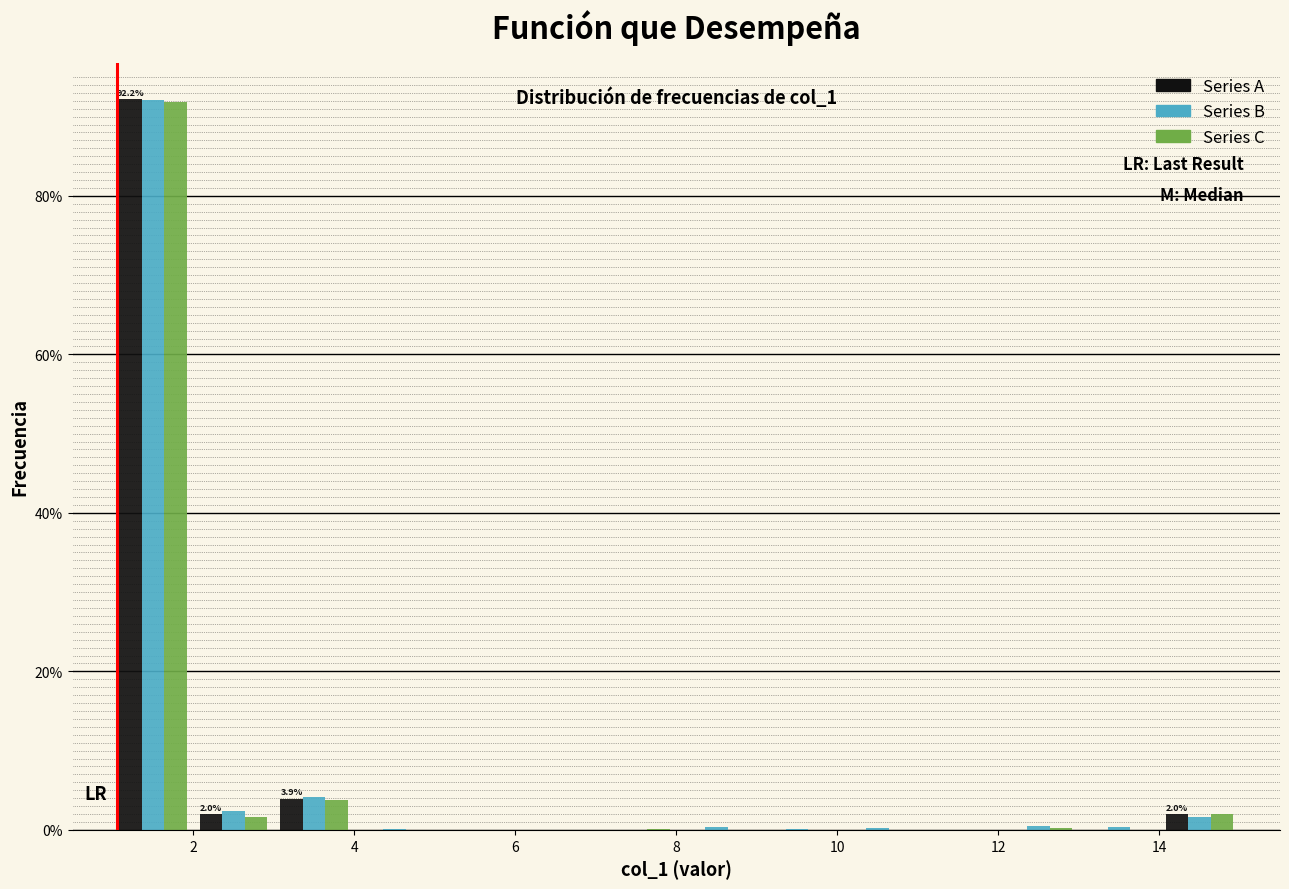

In the Series A series, which range on the x-axis has the tallest bar?

1 to 2